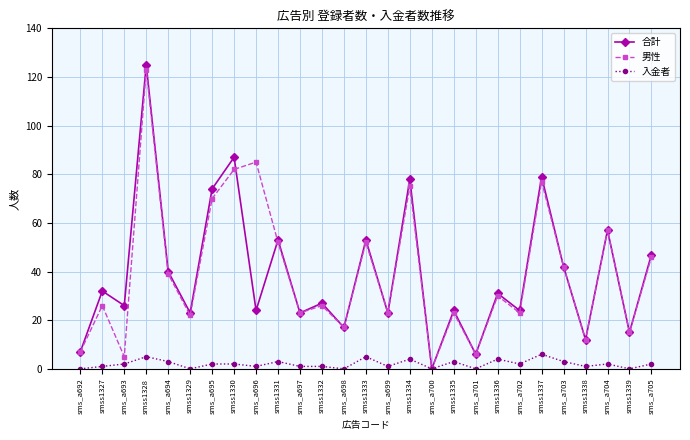

The value of 男性 at sms_a704 is 75. True or false?

False